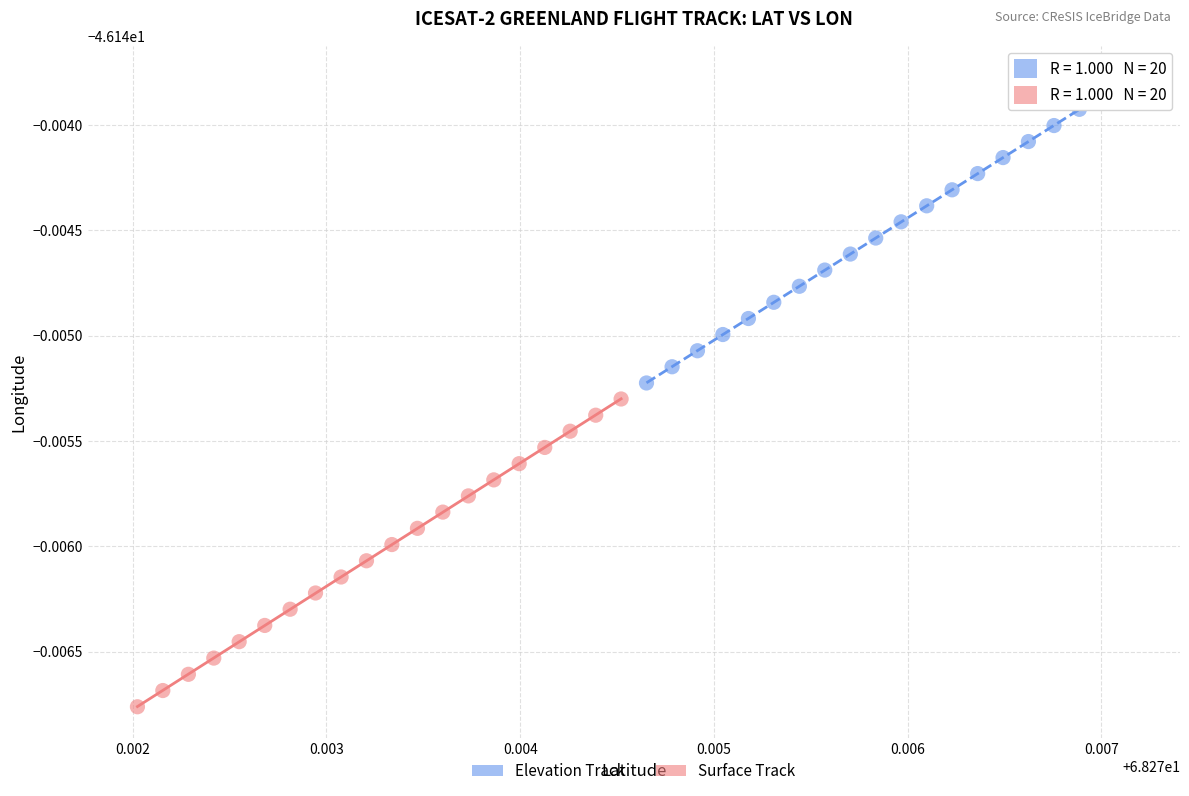

What are all the series names shown in the legend?

Elevation Track, Surface Track